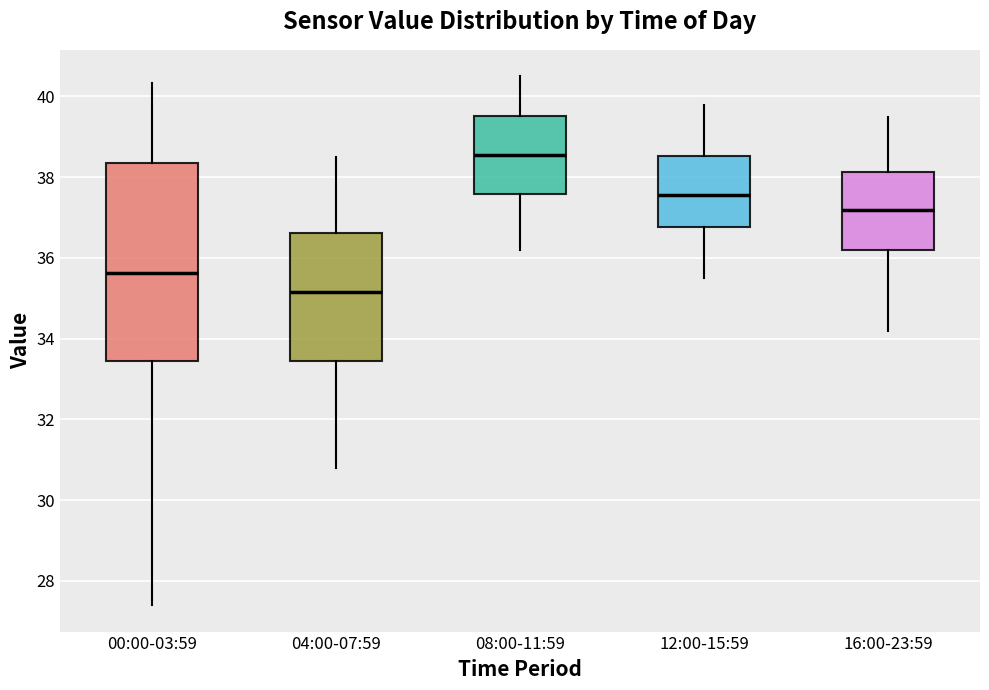

Reading left to right, transcribe this box plot: for each box, give where its median line is, the range the box spans, and where its two whiskers end, as read against the y-axis. The values are not printed on the chart, so give them approximately, as read against the axis.

00:00-03:59: median 35.6, box 33.4 to 38.4, whiskers 27.4 to 40.4
04:00-07:59: median 35.2, box 33.4 to 36.6, whiskers 30.8 to 38.6
08:00-11:59: median 38.6, box 37.6 to 39.6, whiskers 36.2 to 40.6
12:00-15:59: median 37.6, box 36.8 to 38.6, whiskers 35.6 to 39.8
16:00-23:59: median 37.2, box 36.2 to 38.2, whiskers 34.2 to 39.6